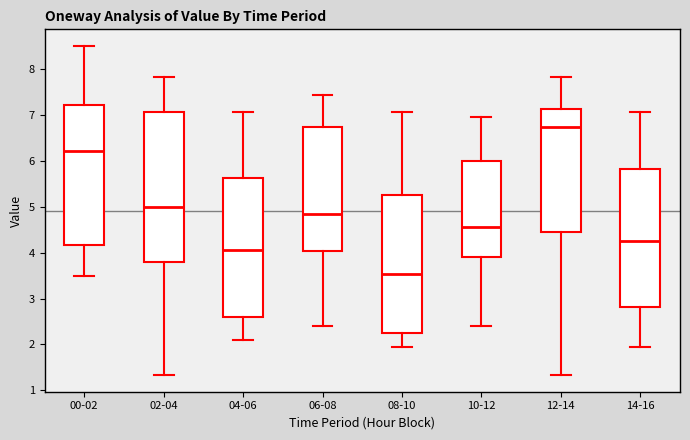

Which box is the tallest, from its lower edge to its upper edge?

02-04